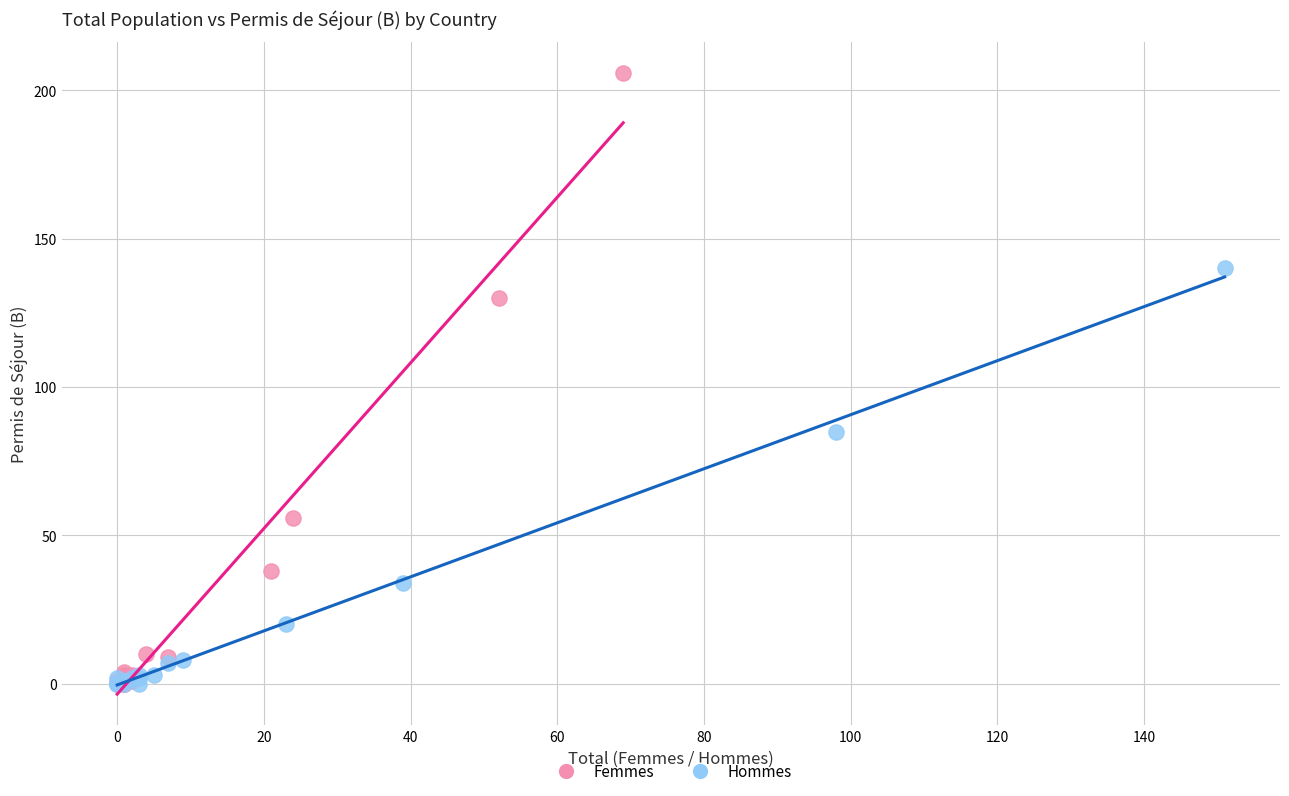

Which series has the largest Y range (max minus min)?

Femmes